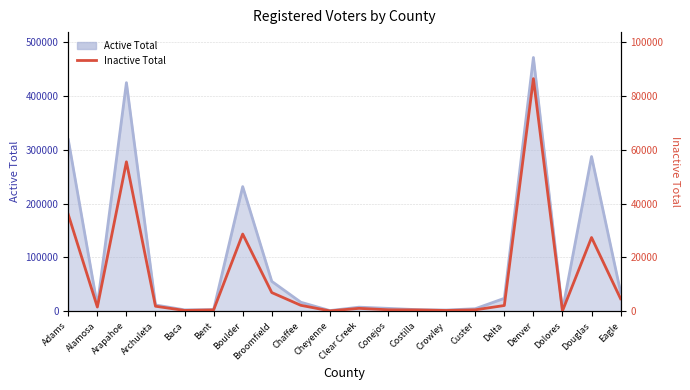

What is the minimum value shown in the chart?

116